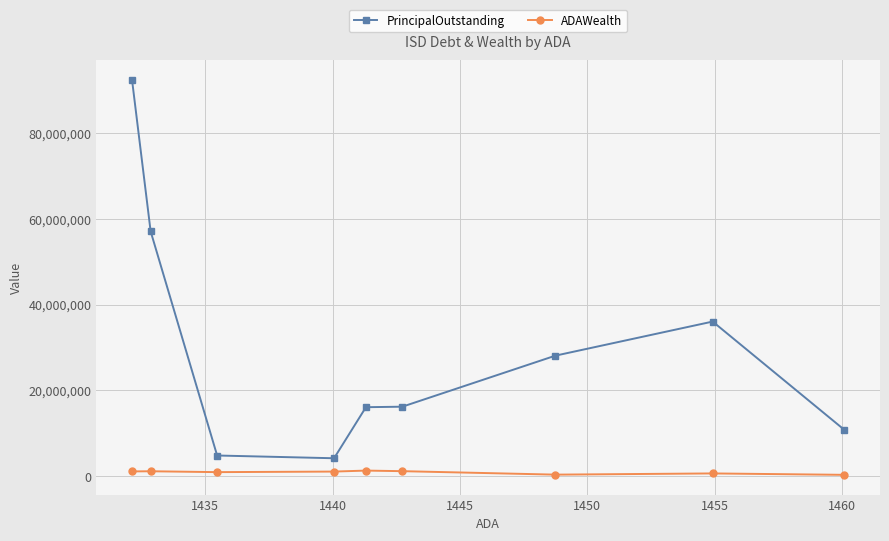

True or false: PrincipalOutstanding and ADAWealth cross at least once.

False